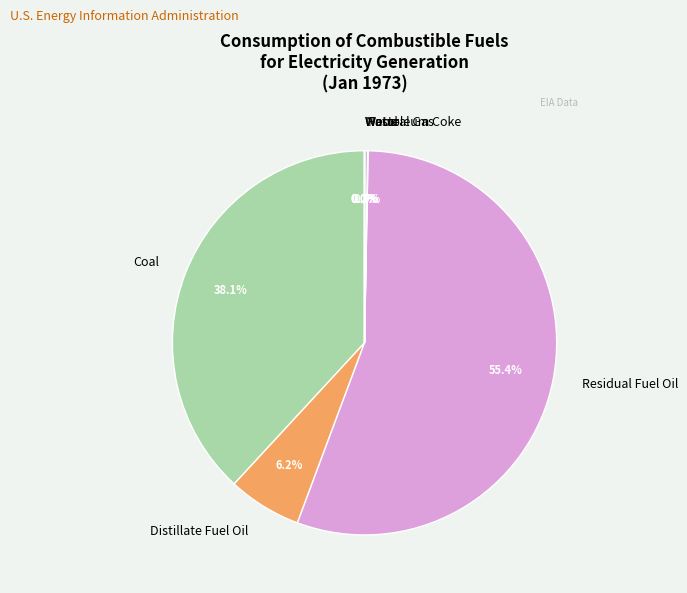

Combined, do Distillate Fuel Oil and Residual Fuel Oil account for over 50%?

Yes